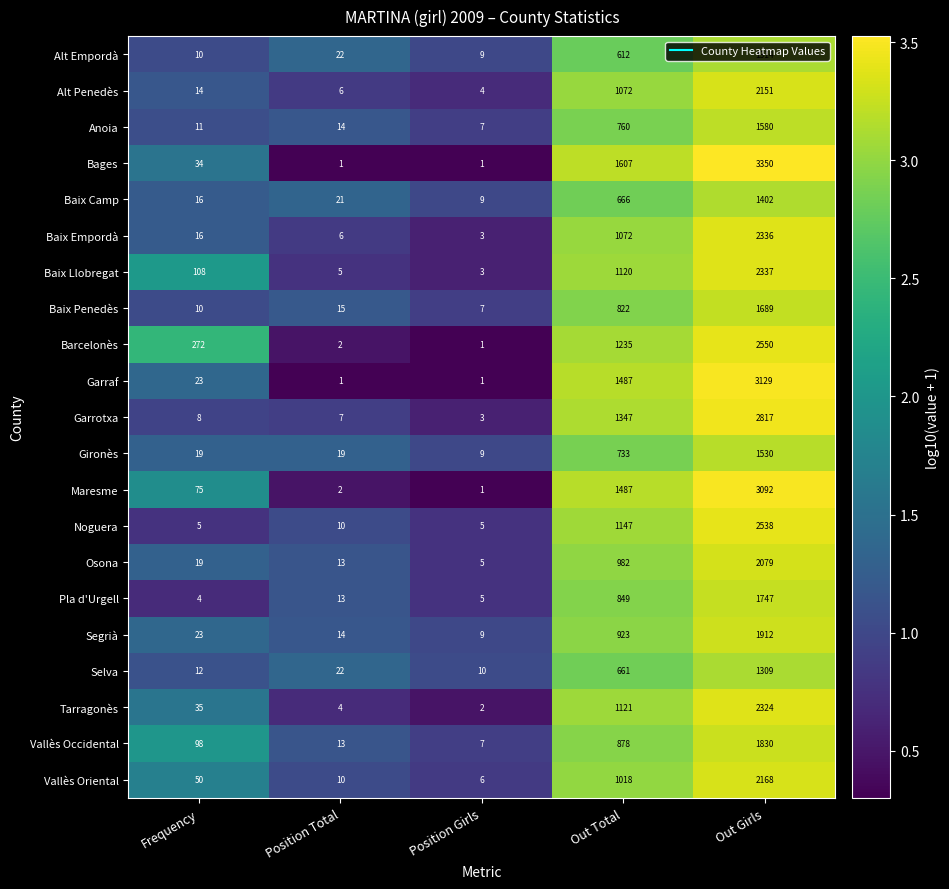

Which series has the largest range (max minus min)?

Bages